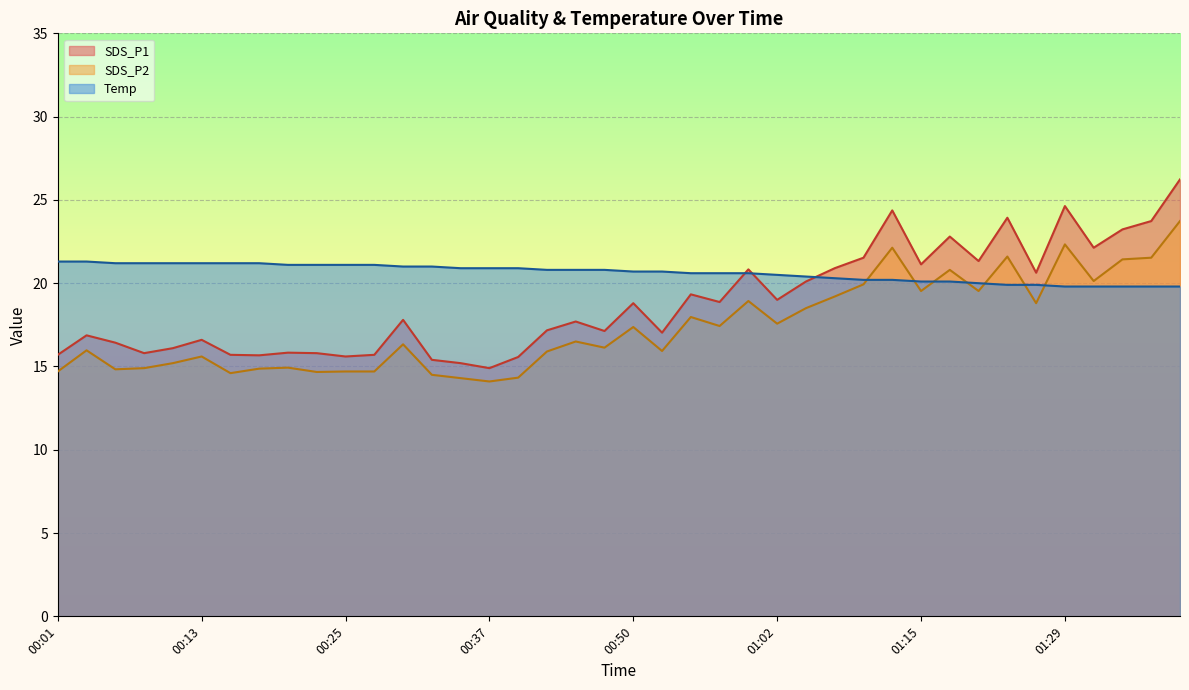

Reading right to left, transcribe all the data shown in this chart.

SDS_P1: 01:39=26.2	01:36=23.7	01:34=23.2	01:31=22.1	01:29=24.6	01:26=20.6	01:23=23.9	01:21=21.3	01:17=22.8	01:15=21.1	01:12=24.4	01:10=21.5	01:07=20.9	01:05=20.1	01:02=19.0	01:00=20.8	00:57=18.9	00:55=19.3	00:52=17.0	00:50=18.8	00:47=17.1	00:45=17.7	00:42=17.2	00:40=15.6	00:37=14.9	00:35=15.2	00:33=15.4	00:30=17.8	00:28=15.7	00:25=15.6	00:23=15.8	00:20=15.8	00:18=15.7	00:15=15.7	00:13=16.6	00:11=16.1	00:08=15.8	00:06=16.4	00:03=16.9	00:01=15.7
SDS_P2: 01:39=23.7	01:36=21.5	01:34=21.4	01:31=20.1	01:29=22.3	01:26=18.8	01:23=21.6	01:21=19.5	01:17=20.8	01:15=19.5	01:12=22.1	01:10=19.9	01:07=19.2	01:05=18.5	01:02=17.6	01:00=18.9	00:57=17.4	00:55=18.0	00:52=15.9	00:50=17.4	00:47=16.1	00:45=16.5	00:42=15.9	00:40=14.3	00:37=14.1	00:35=14.3	00:33=14.5	00:30=16.3	00:28=14.7	00:25=14.7	00:23=14.7	00:20=14.9	00:18=14.9	00:15=14.6	00:13=15.6	00:11=15.2	00:08=14.9	00:06=14.8	00:03=16.0	00:01=14.7
Temp: 01:39=19.8	01:36=19.8	01:34=19.8	01:31=19.8	01:29=19.8	01:26=19.9	01:23=19.9	01:21=20.0	01:17=20.1	01:15=20.1	01:12=20.2	01:10=20.2	01:07=20.3	01:05=20.4	01:02=20.5	01:00=20.6	00:57=20.6	00:55=20.6	00:52=20.7	00:50=20.7	00:47=20.8	00:45=20.8	00:42=20.8	00:40=20.9	00:37=20.9	00:35=20.9	00:33=21.0	00:30=21.0	00:28=21.1	00:25=21.1	00:23=21.1	00:20=21.1	00:18=21.2	00:15=21.2	00:13=21.2	00:11=21.2	00:08=21.2	00:06=21.2	00:03=21.3	00:01=21.3